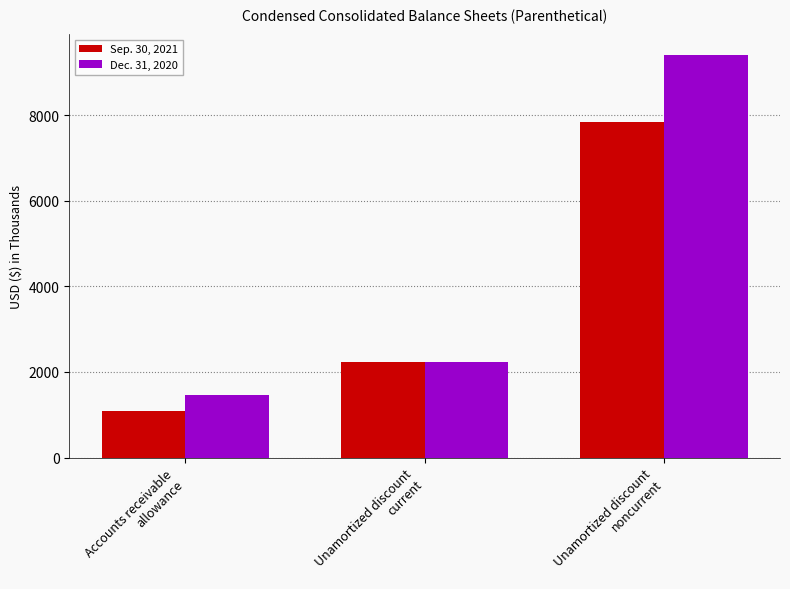

What is the greatest value displayed?

9414